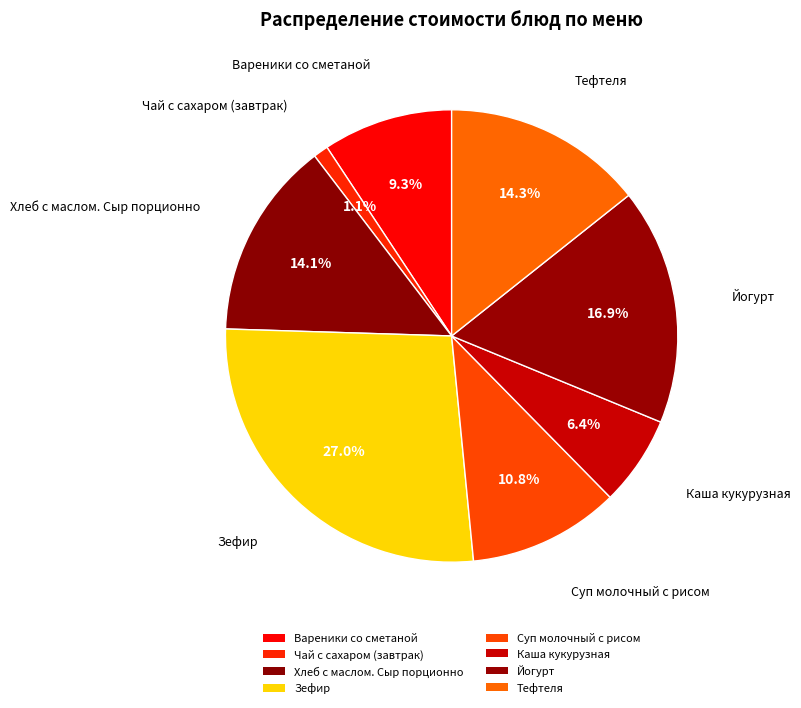

What is the smallest slice in the pie chart?

Чай с сахаром (завтрак)